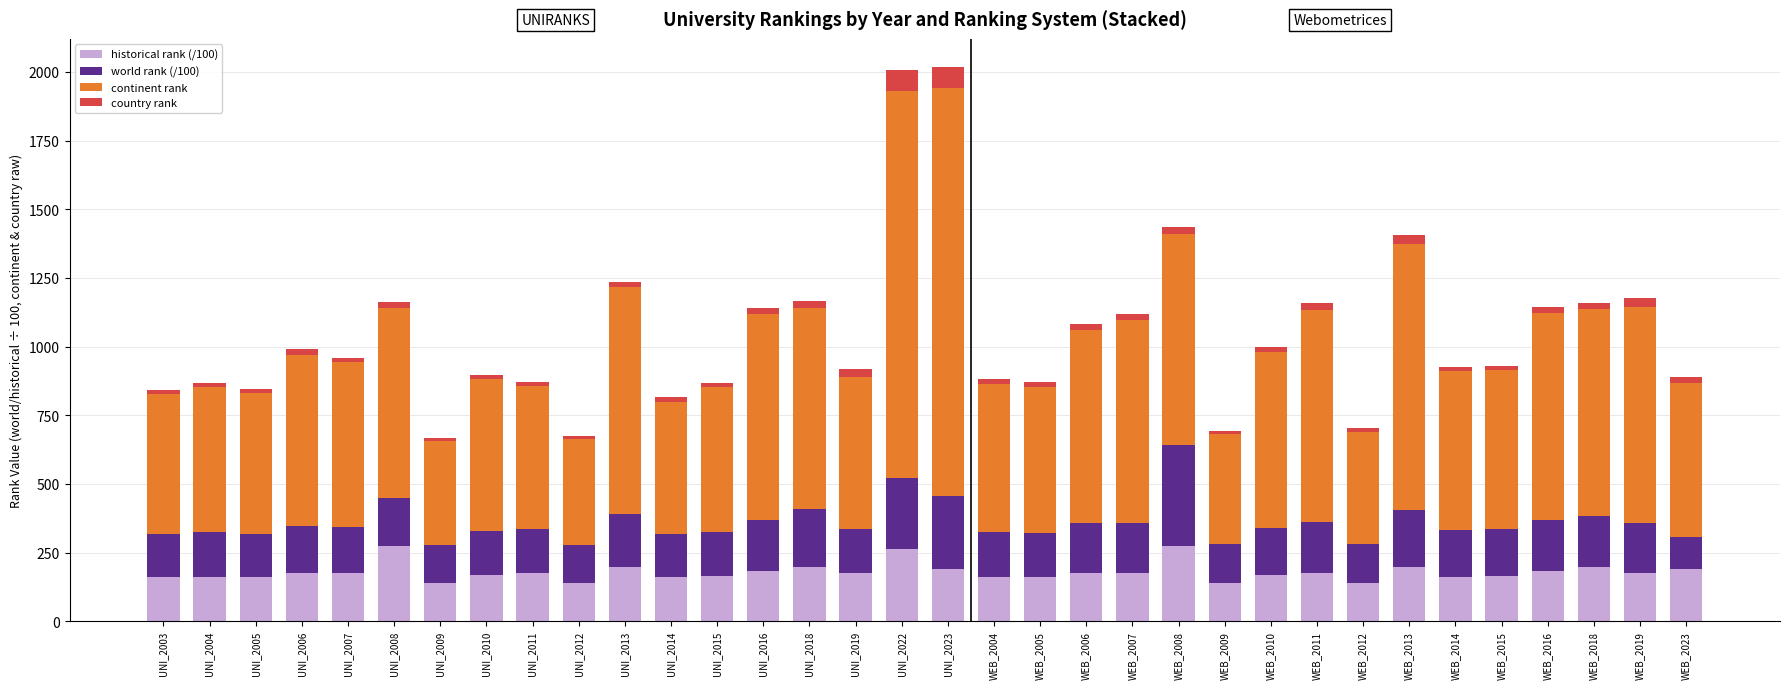

What is the maximum value for historical rank (/100)?

272.6